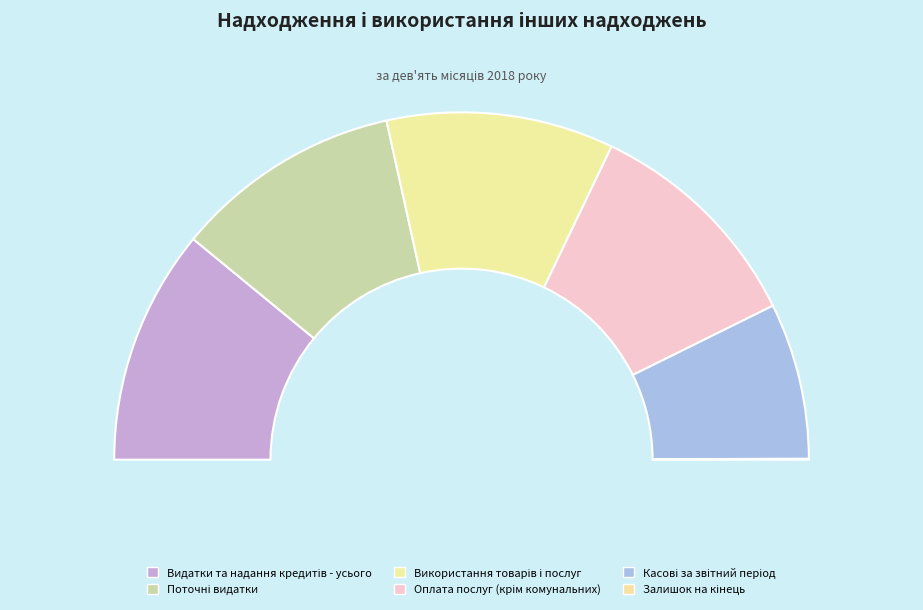

Rank the categories by value from lowest to highest.

Залишок на кінець, Касові за звітний період, Поточні видатки, Використання товарів і послуг, Оплата послуг (крім комунальних), Видатки та надання кредитів - усього